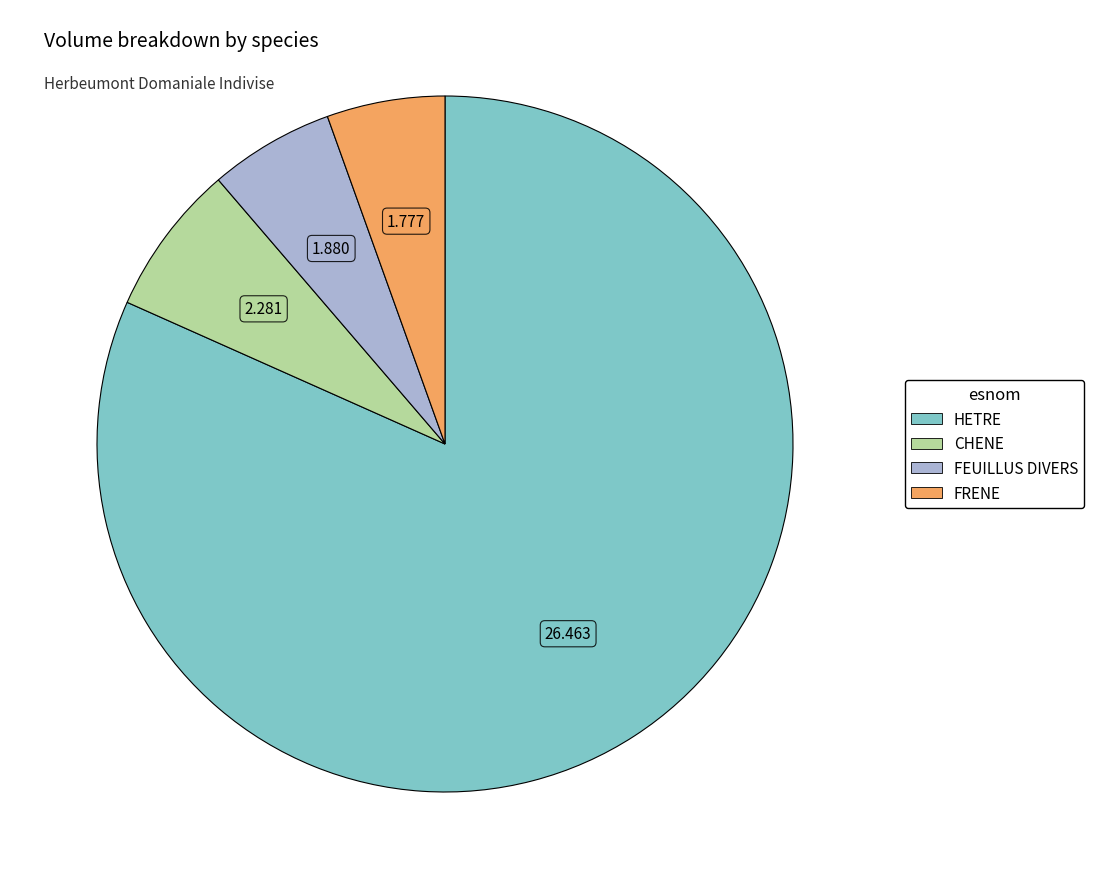

How many slices are in this pie chart?

4